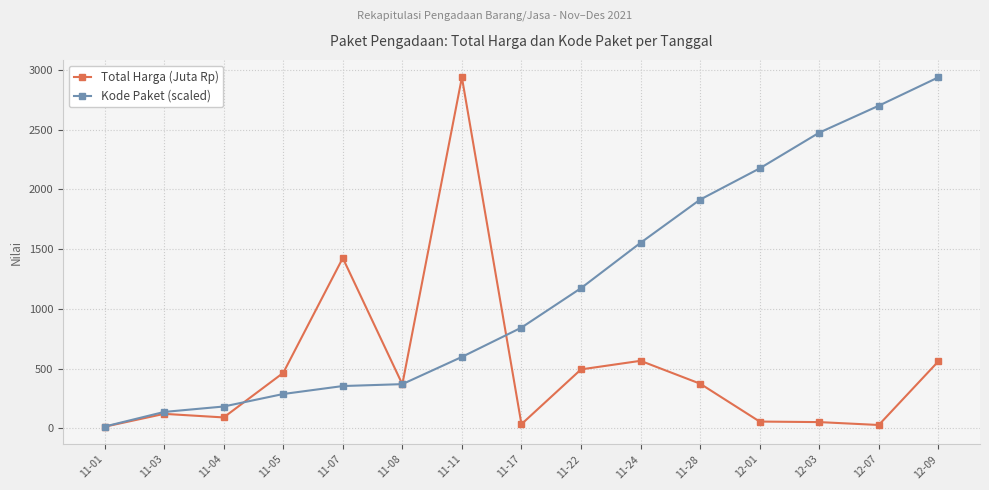

The Kode Paket (scaled) series shows 287.0 at 11-05. True or false?

True